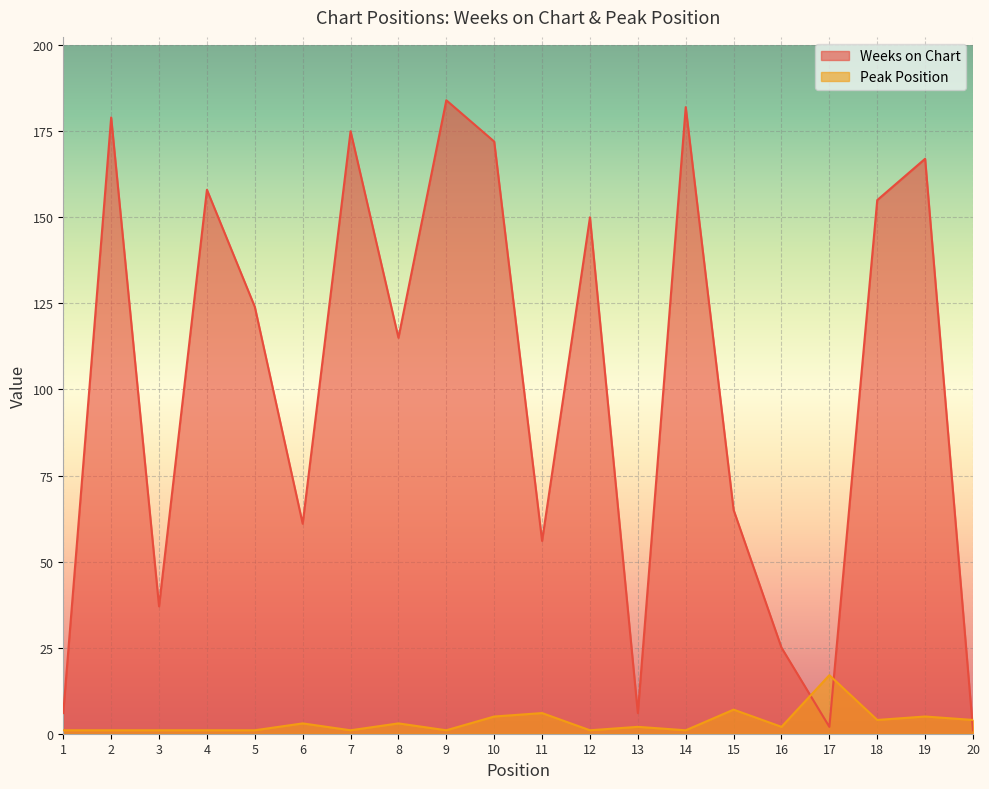

What are all the series names shown in the legend?

Weeks on Chart, Peak Position